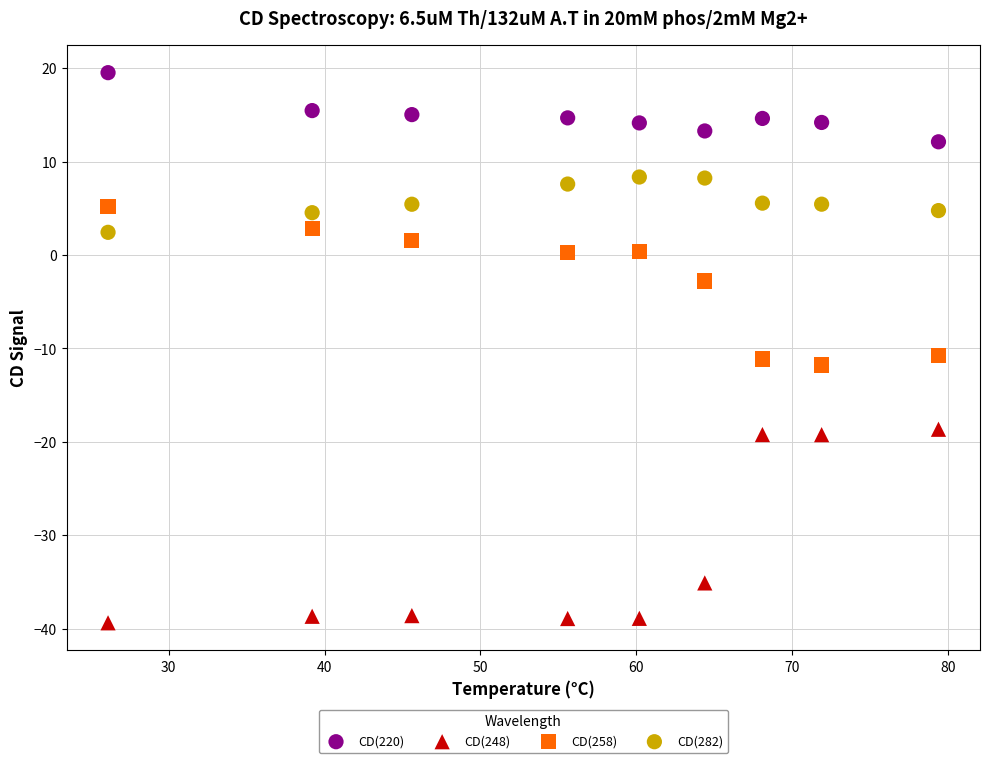

Across all data points, what is the range of Y values (max minus min)?

58.9